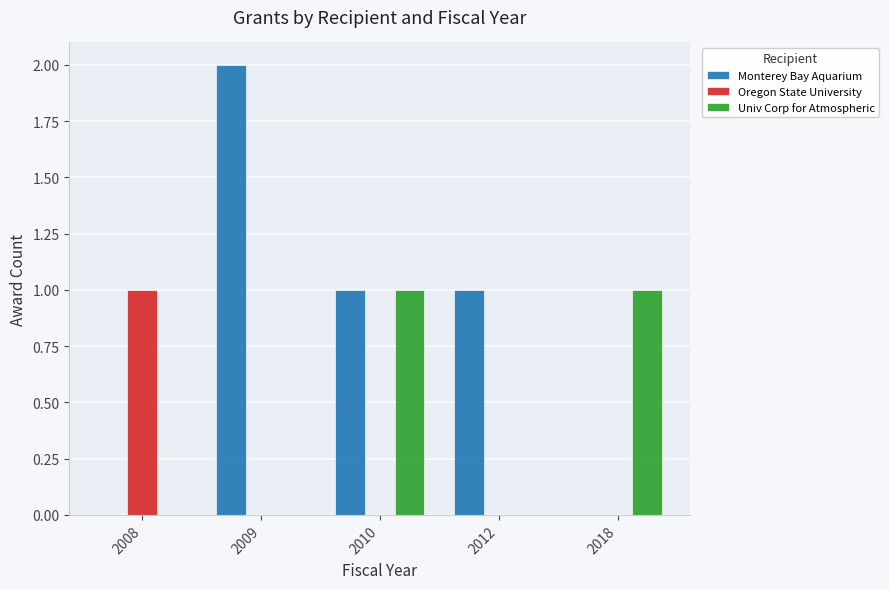

How many distinct data groups are displayed?

3